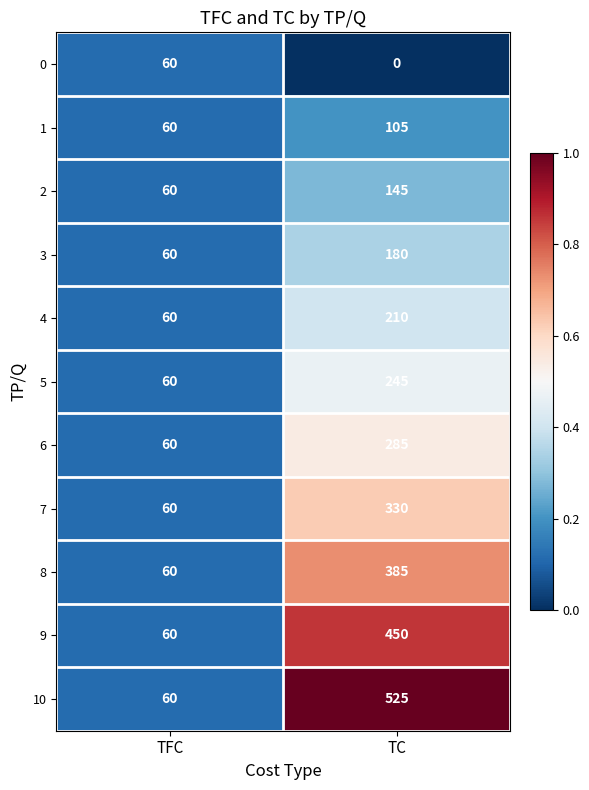

The 0 series shows 60 at TFC. True or false?

True